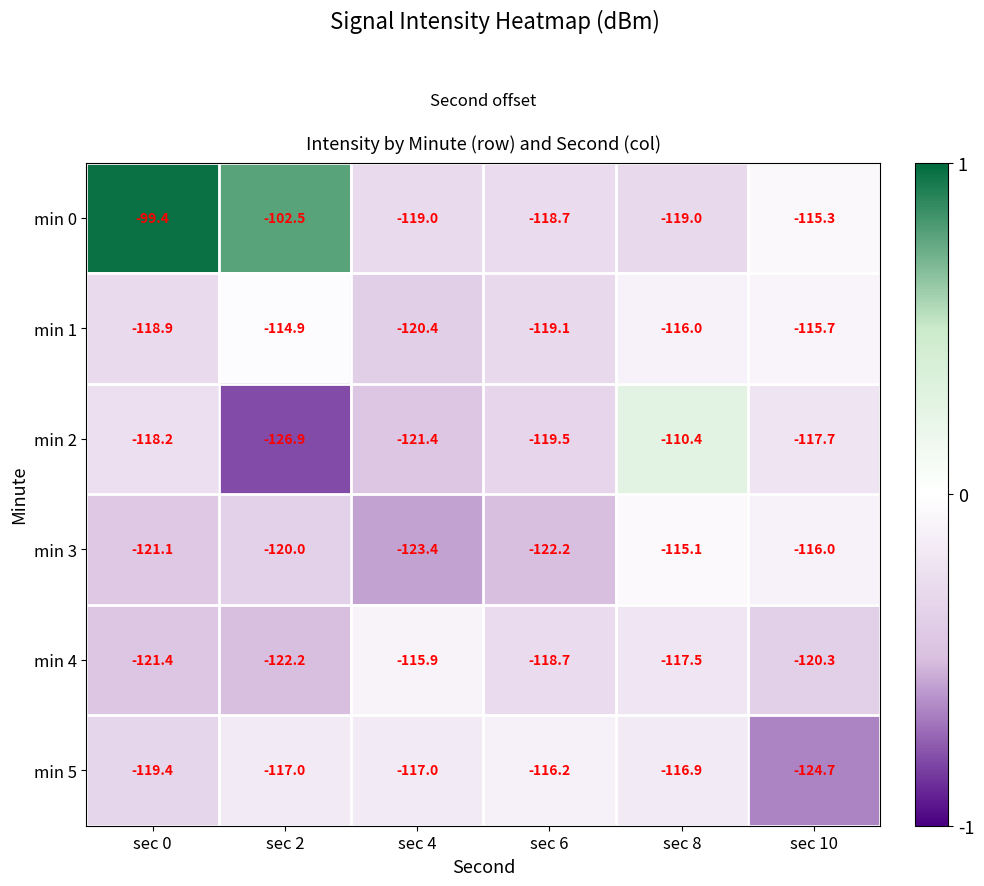

What is the difference between the maximum and minimum values in the min 5 series?

8.5